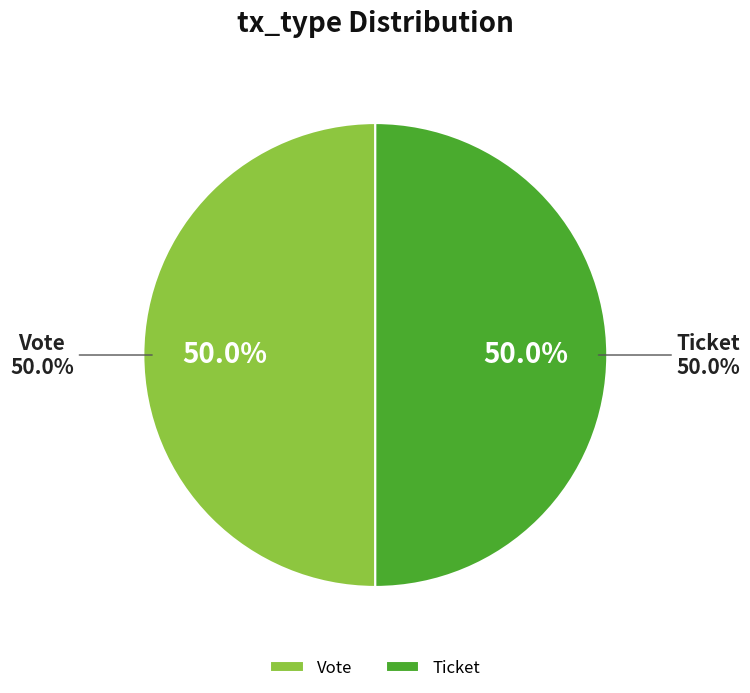

Do Ticket (io_index=0) and Vote (io_index=1) together represent more than half of the pie?

Yes